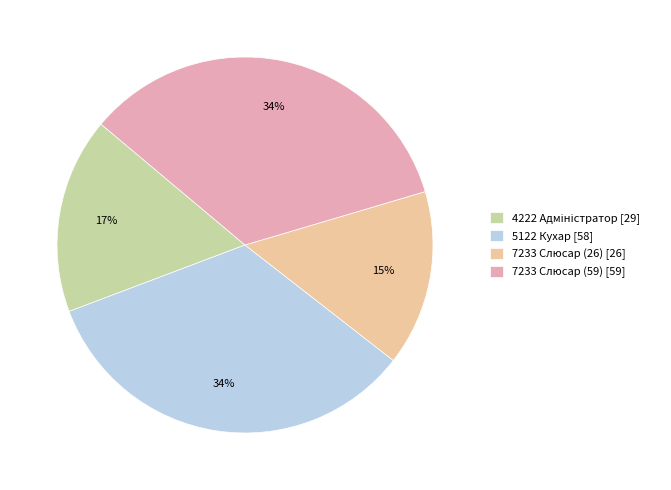

Is 7233 Слюсар (59) the majority of the pie?

No